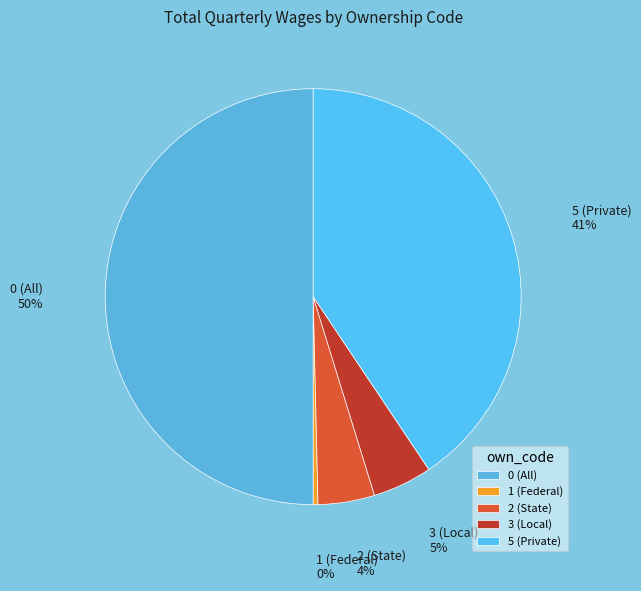

To the nearest percent, what portion does 5 (Private) represent?

41%